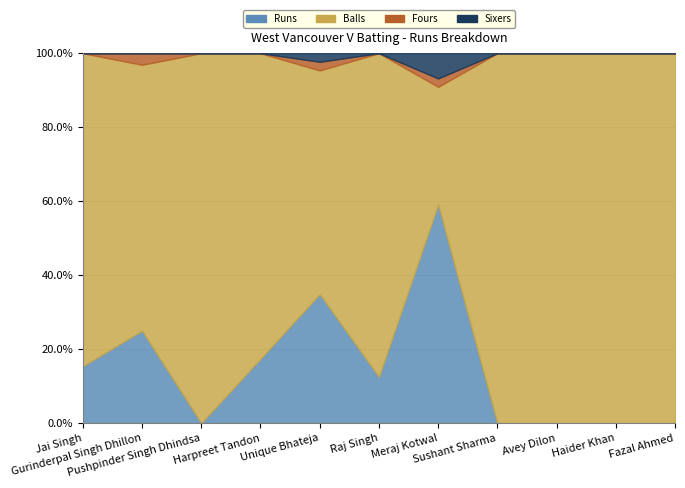

How many lines are shown in the chart?

4